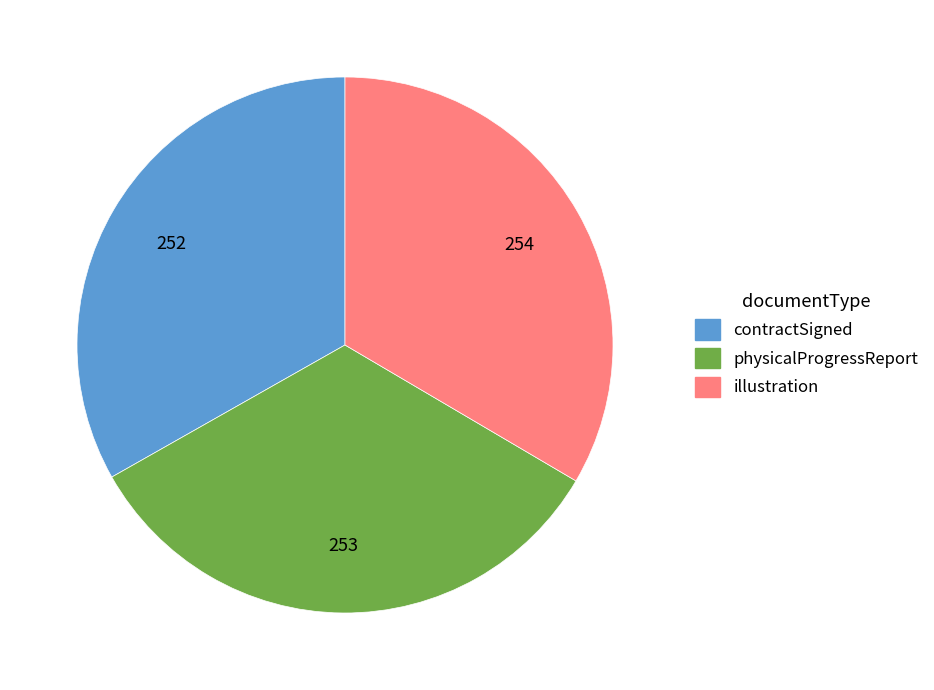

Is the sum of contractSigned and physicalProgressReport greater than half?

Yes